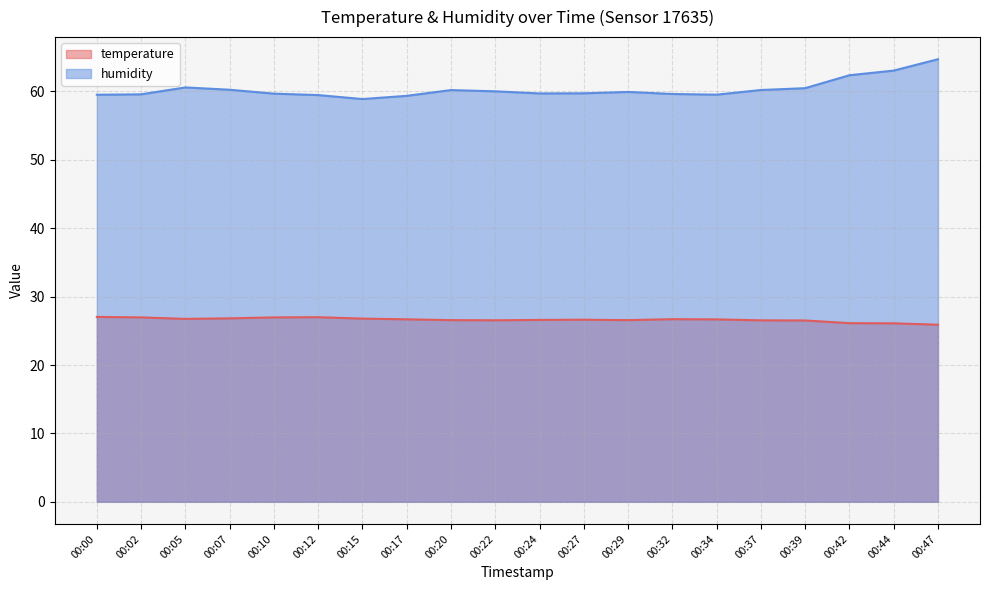

What is the difference between the humidity values at 00:27 and 00:44?

3.3